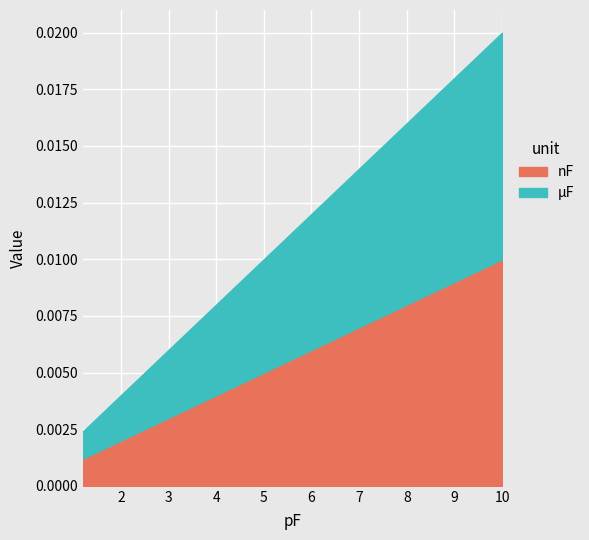

True or false: µF and nF intersect in this chart.

False